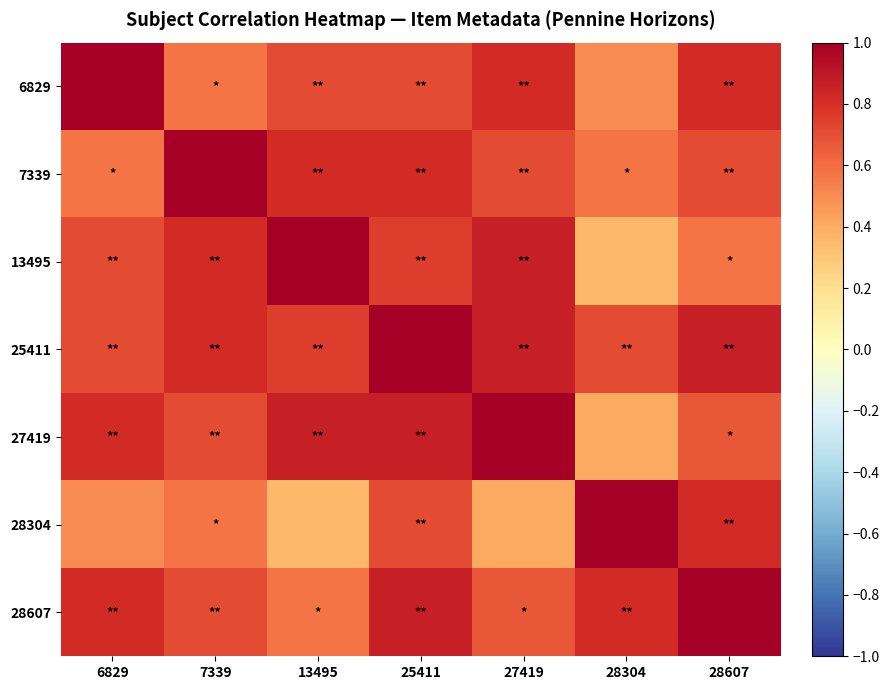

Count the number of categories in the chart.

7